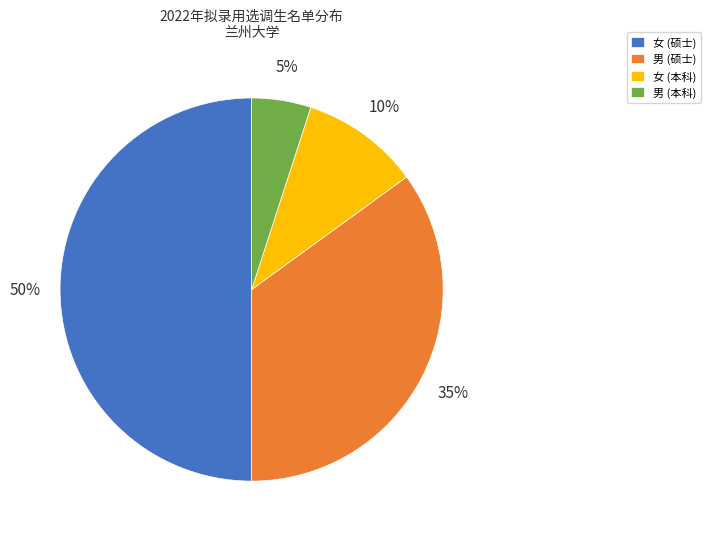

What is the largest slice in the pie chart?

女 (硕士)